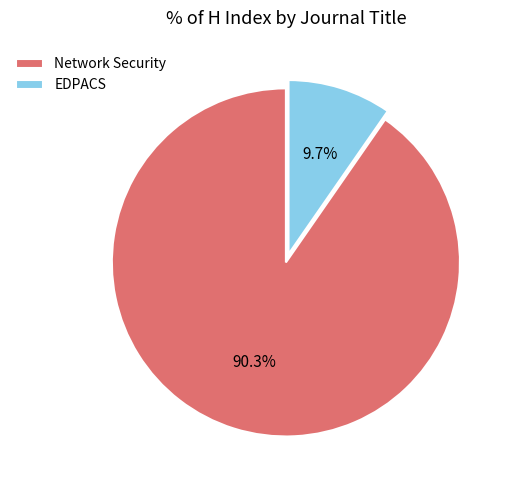

Rank the categories by value from highest to lowest.

Network Security, EDPACS